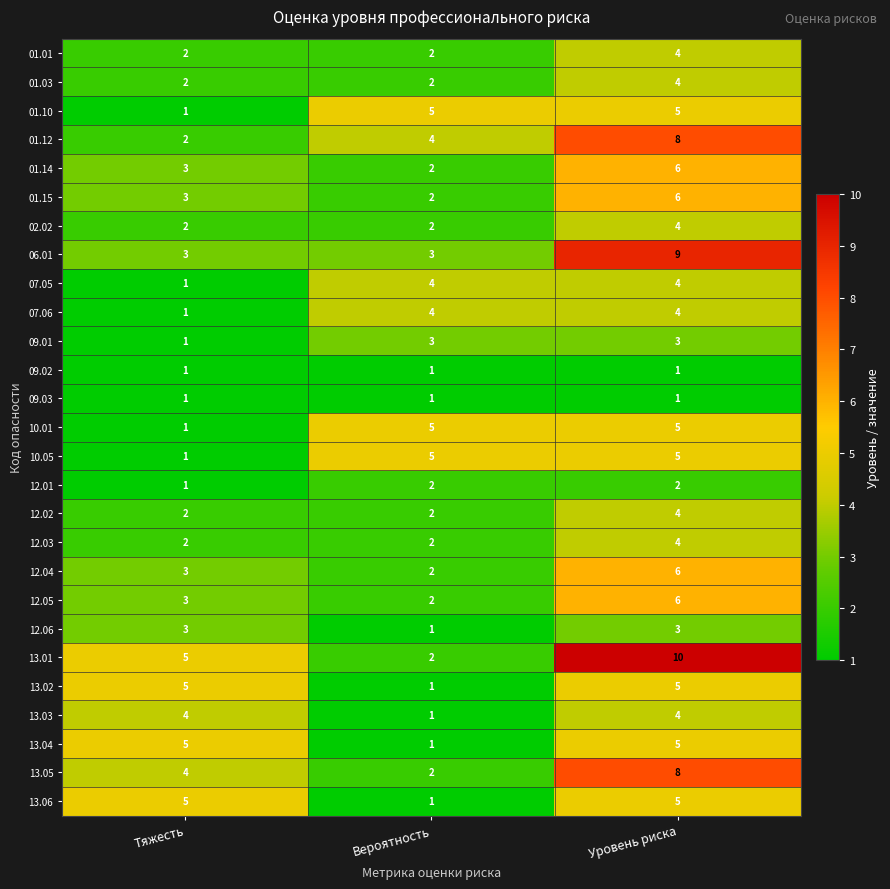

Between Вероятность and Уровень риска, which series saw the biggest shift?

13.01